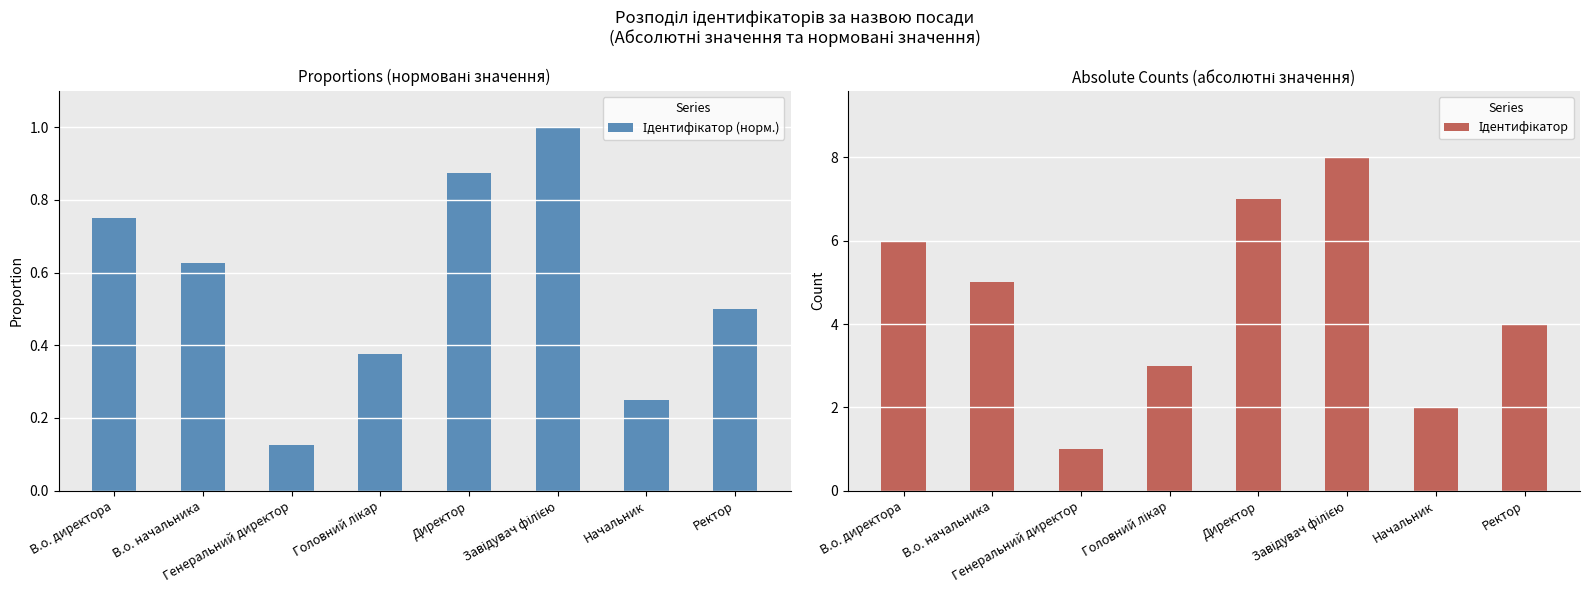

How many distinct data groups are displayed?

2